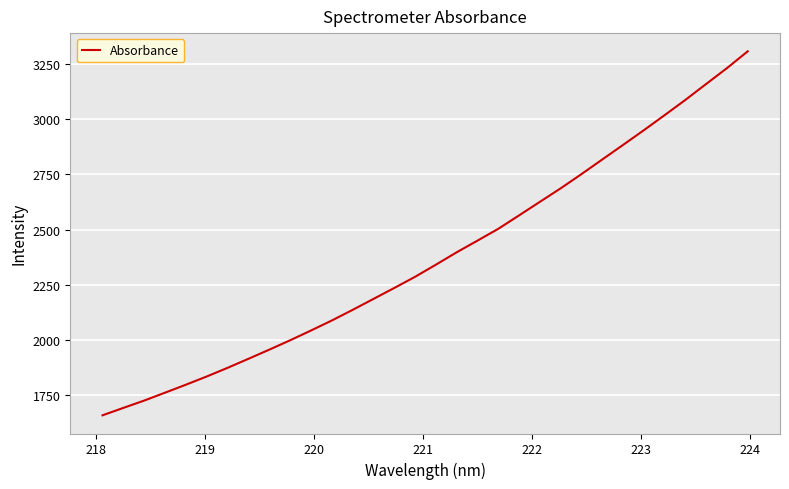

What is the difference between the maximum and minimum values?

1647.3